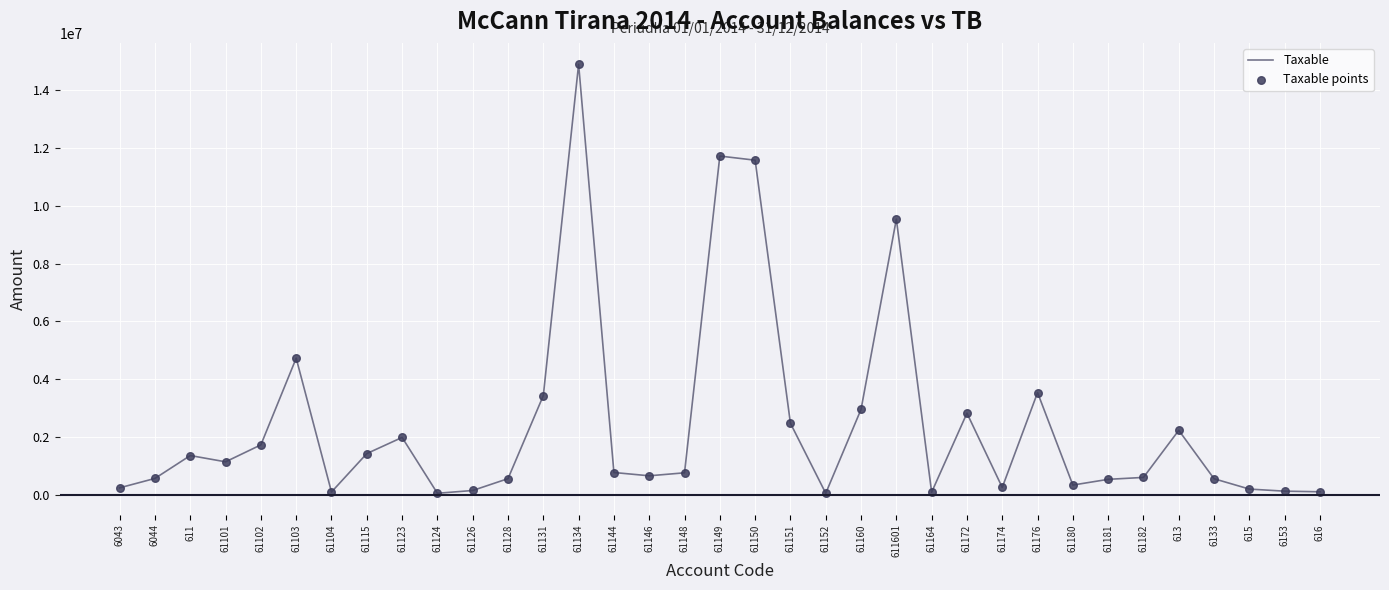

What is the difference between the values at 61146 and 61150?

10908545.6